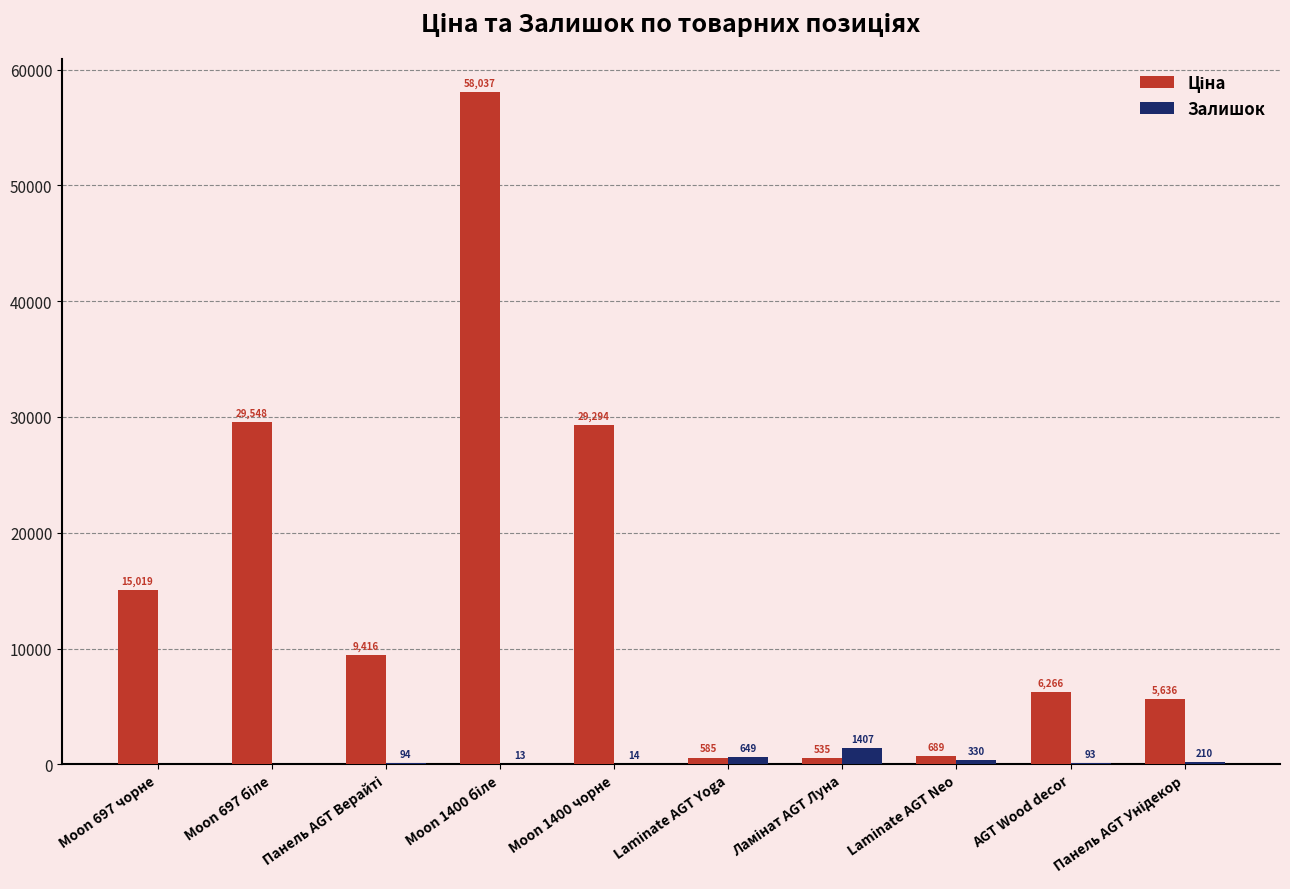

What is the total value across all series at Laminate AGT Yoga?

1235.0